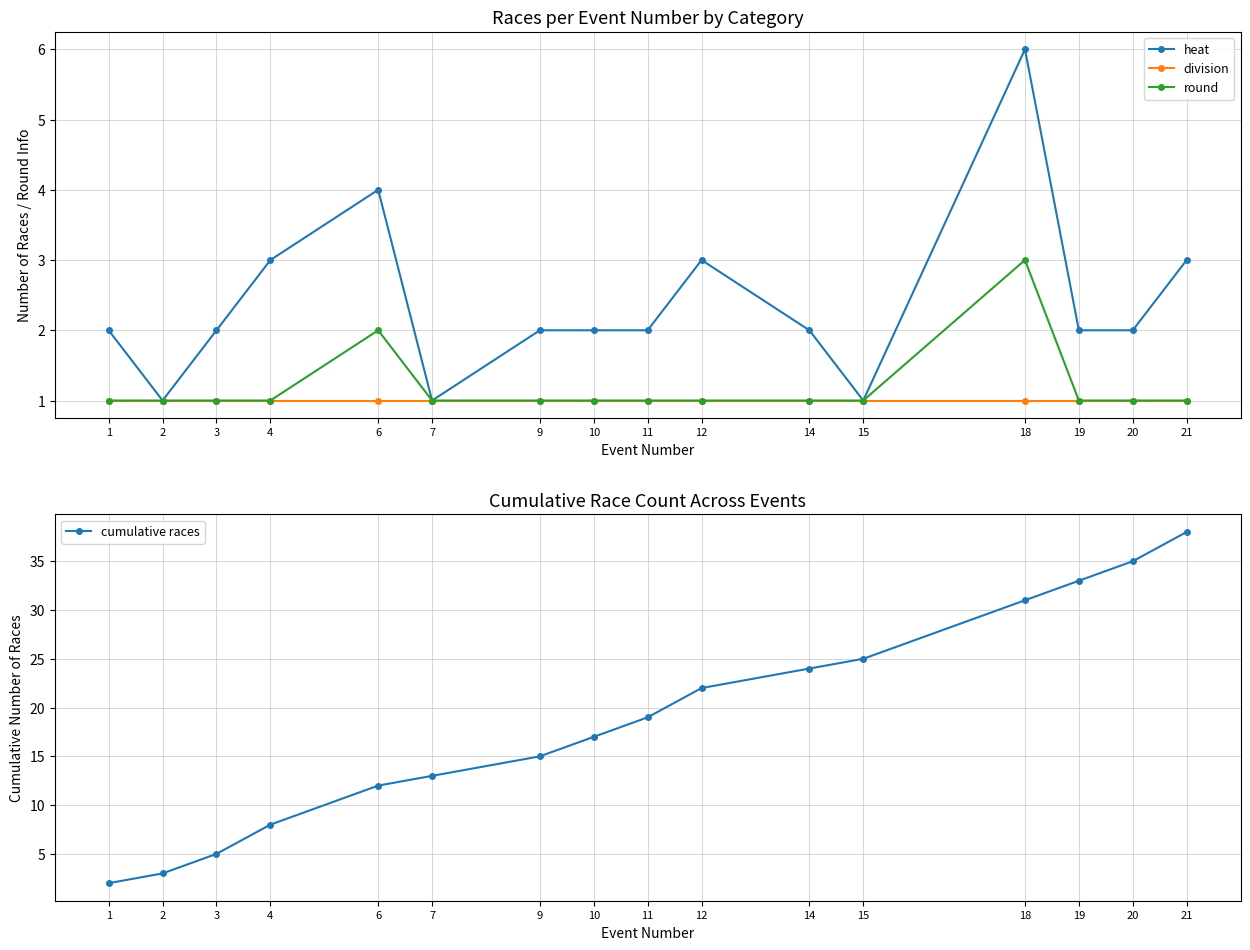

What is the difference between the maximum and minimum values in the cumulative races series?

36